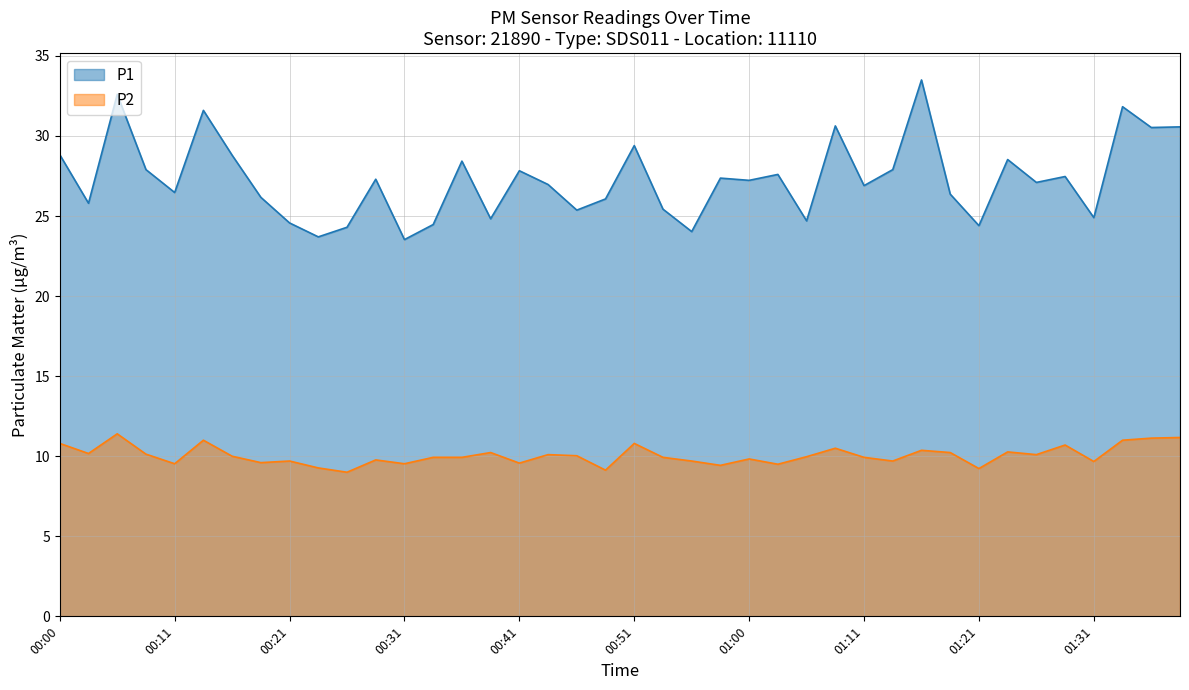

List the labels in order of P2 value, smallest first.

00:26, 00:48, 01:21, 00:23, 00:58, 01:03, 00:11, 00:31, 00:41, 00:18, 01:31, 00:21, 00:55, 01:13, 00:28, 01:00, 00:33, 00:36, 00:53, 01:11, 01:06, 00:16, 00:46, 00:43, 01:26, 00:08, 00:03, 00:38, 01:18, 01:24, 01:16, 01:08, 01:29, 00:00, 00:51, 00:13, 01:34, 01:36, 01:39, 00:06